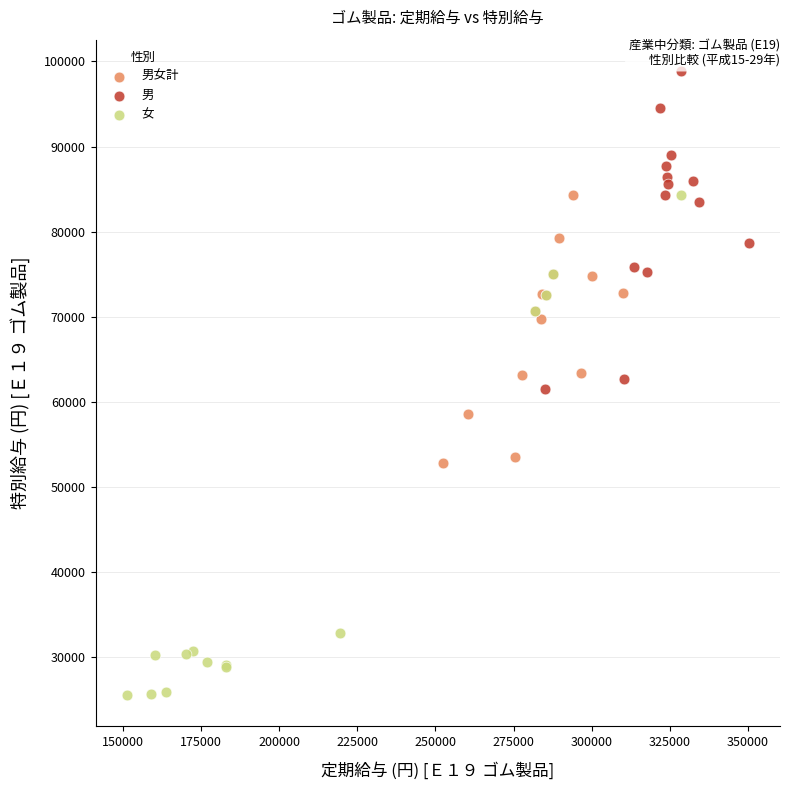

What are all the series names shown in the legend?

男女計, 男, 女